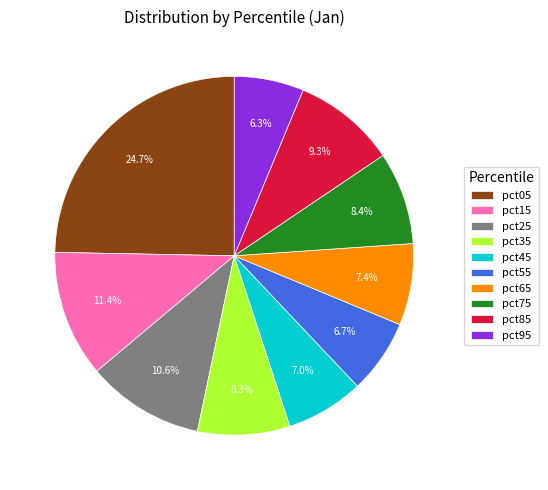

What percentage is the pct65 slice, to the nearest percent?

7%